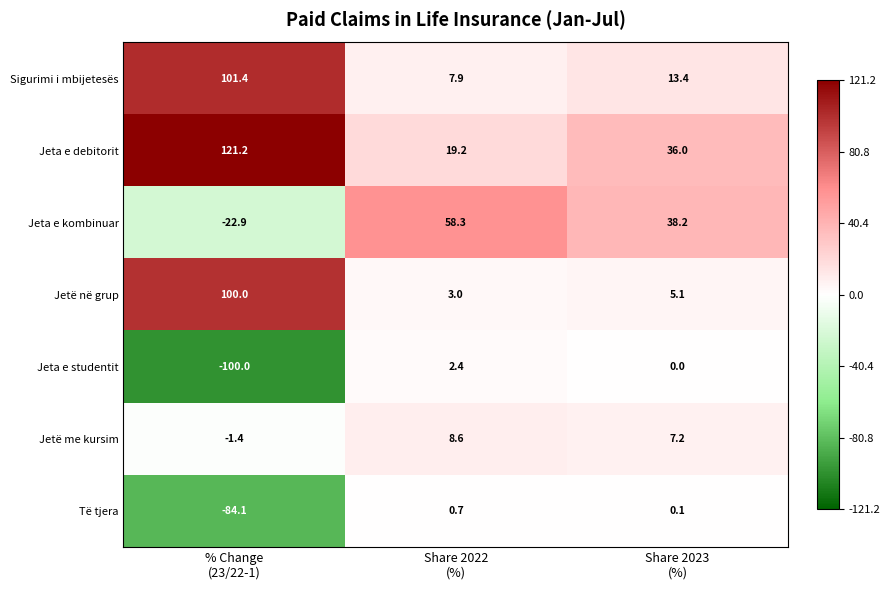

Which label corresponds to the smallest value in the chart?

% Change
(23/22-1)